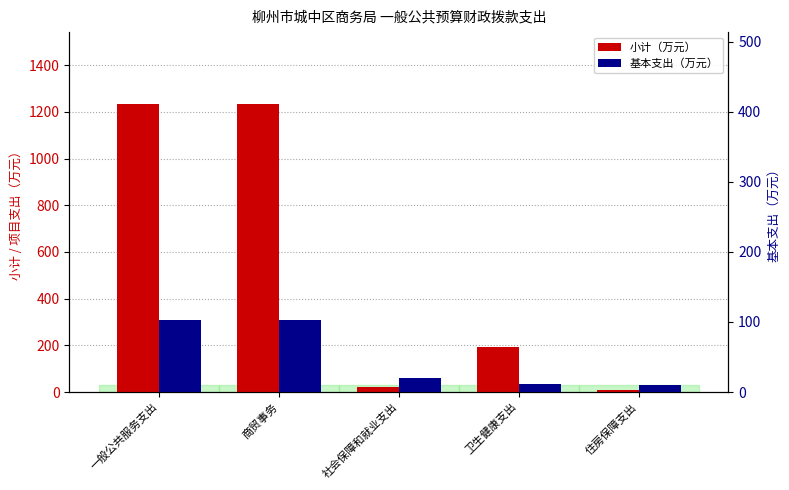

Reading left to right, list all the values displayed in this chart.

小计（万元）: 一般公共服务支出=1233.3	商贸事务=1233.3	社会保障和就业支出=19.5	卫生健康支出=193.5	住房保障支出=10.1
基本支出（万元）: 一般公共服务支出=102.7	商贸事务=102.7	社会保障和就业支出=19.5	卫生健康支出=10.9	住房保障支出=10.1